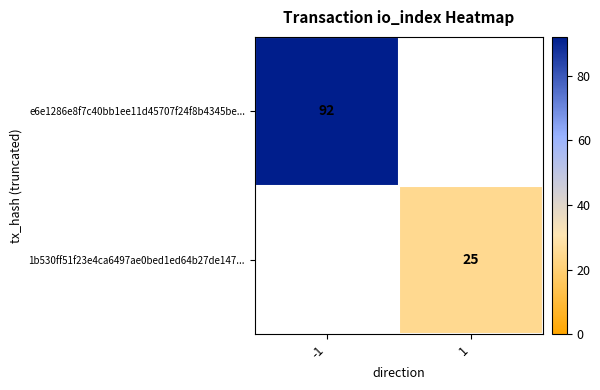

The value of 1b530ff51f23e4ca6497ae0bed1ed64b27de147... at 1 is 25. True or false?

True